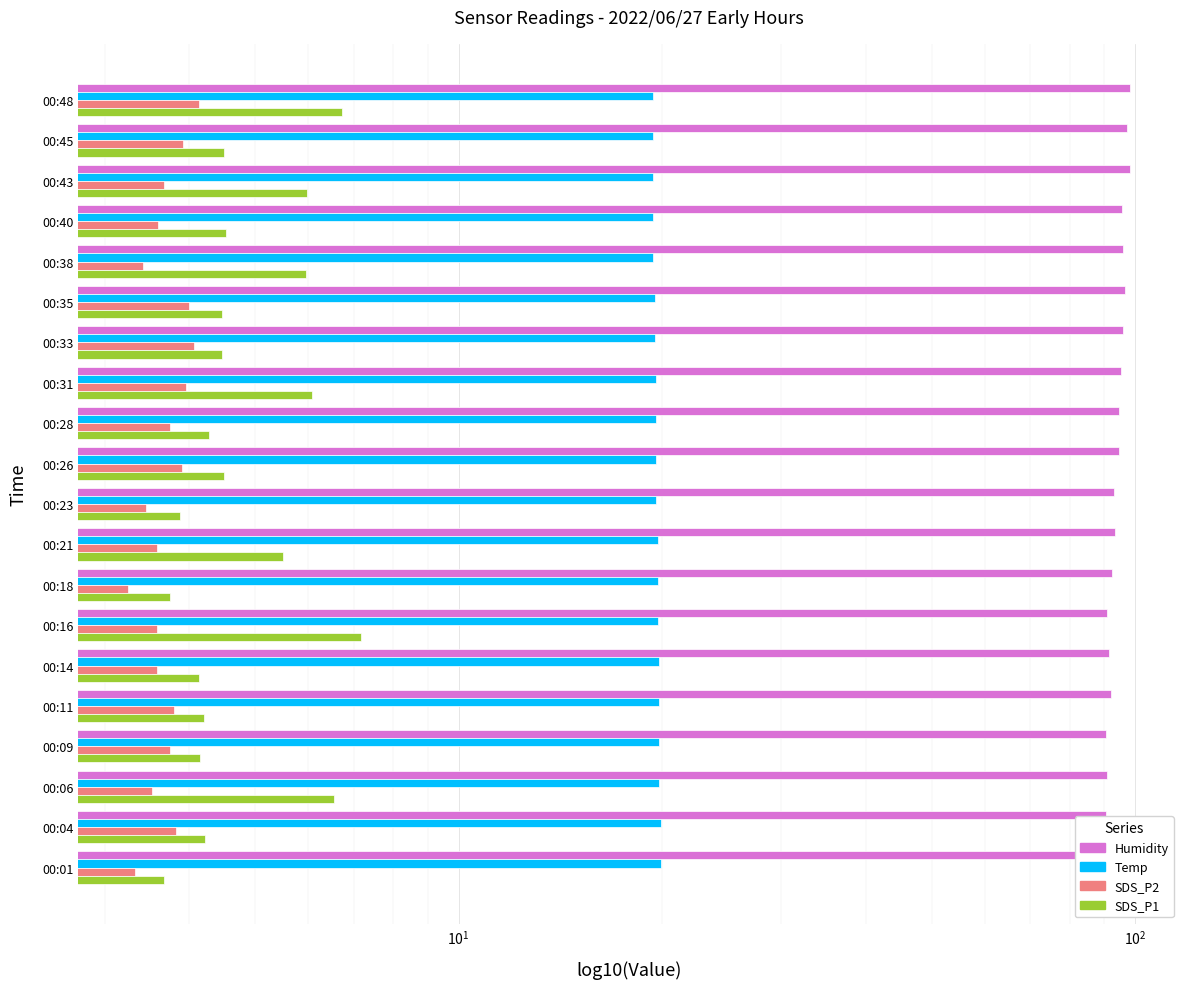

Is the value of SDS_P2 at 00:38 greater than the value of SDS_P1 at 00:38?

No